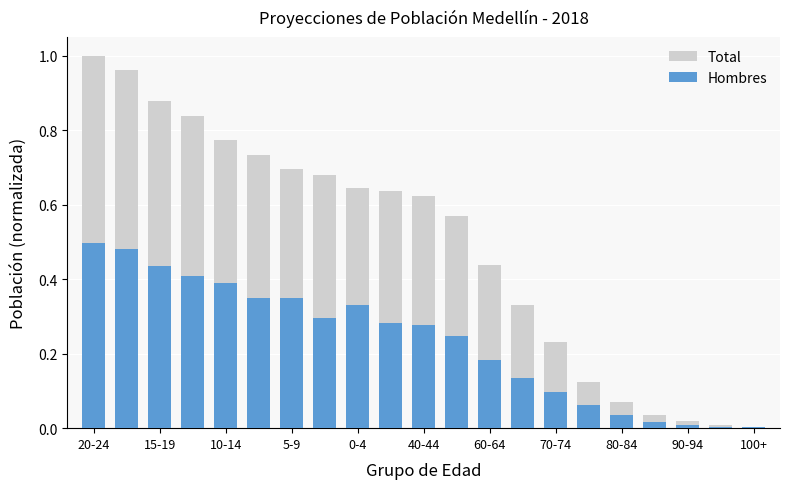

List the series in order of their peak value, lowest first.

Hombres, Total